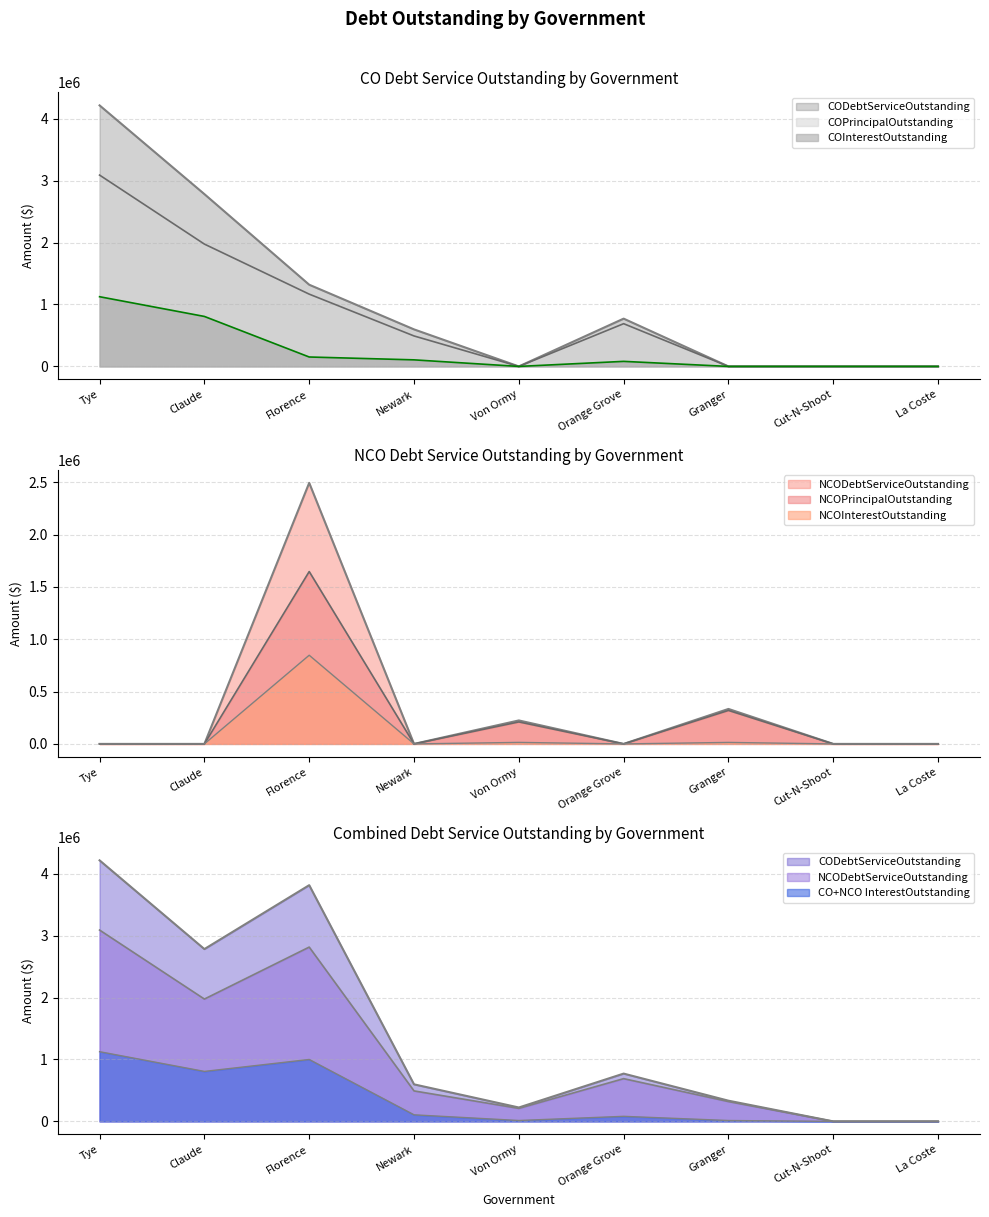

At which label does CODebtServiceOutstanding first exceed 598098?

Tye